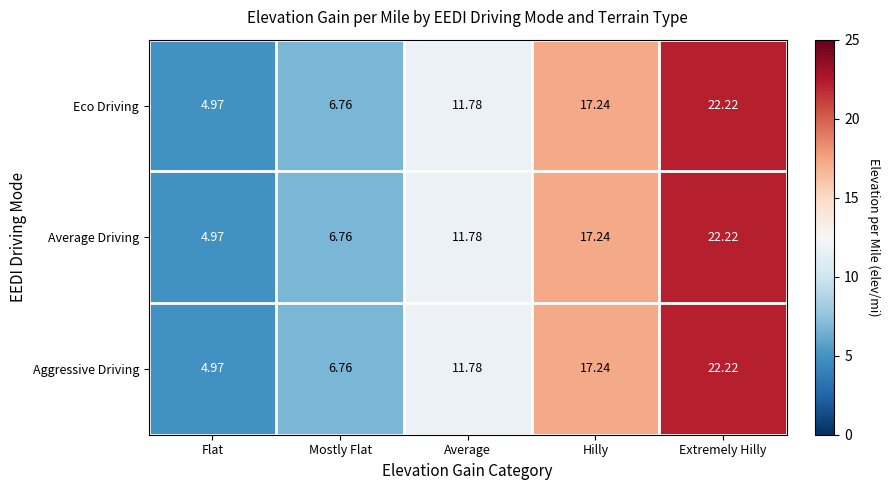

At which label does Aggressive Driving reach its minimum?

Flat